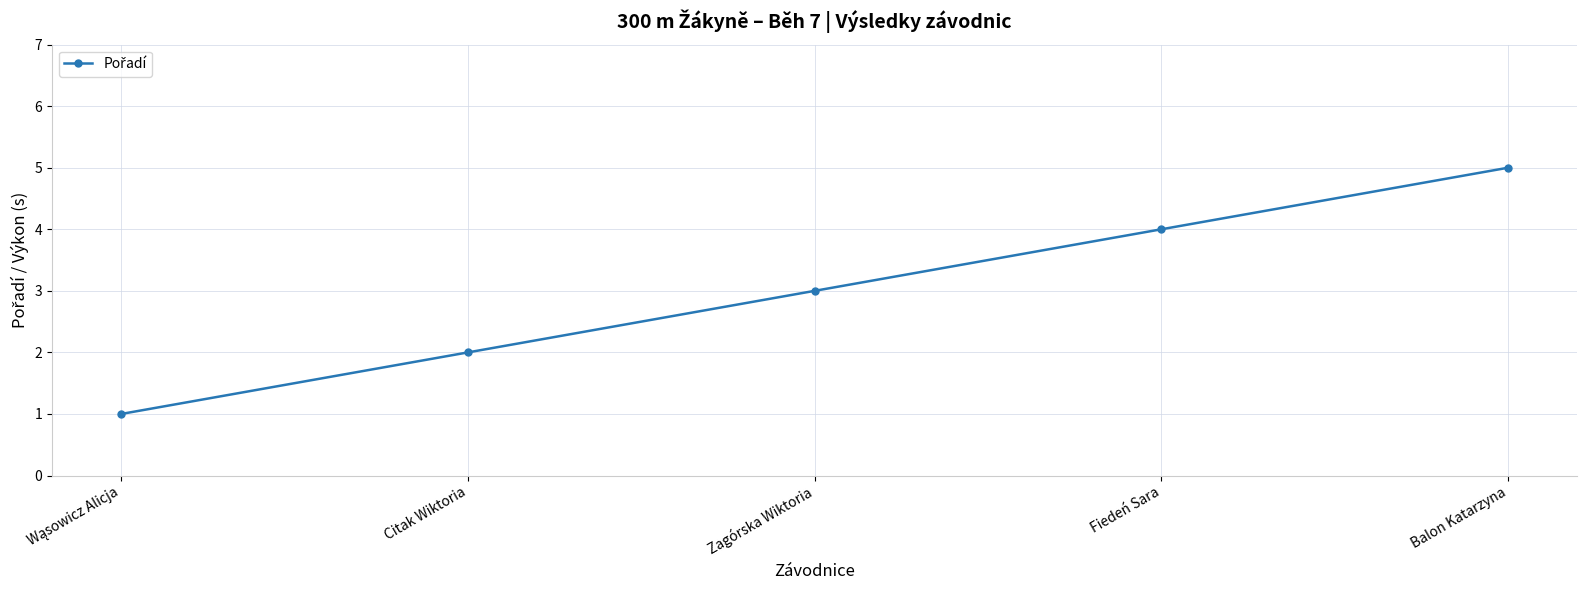

True or false: the data shows 4 at Fiedeń Sara.

True